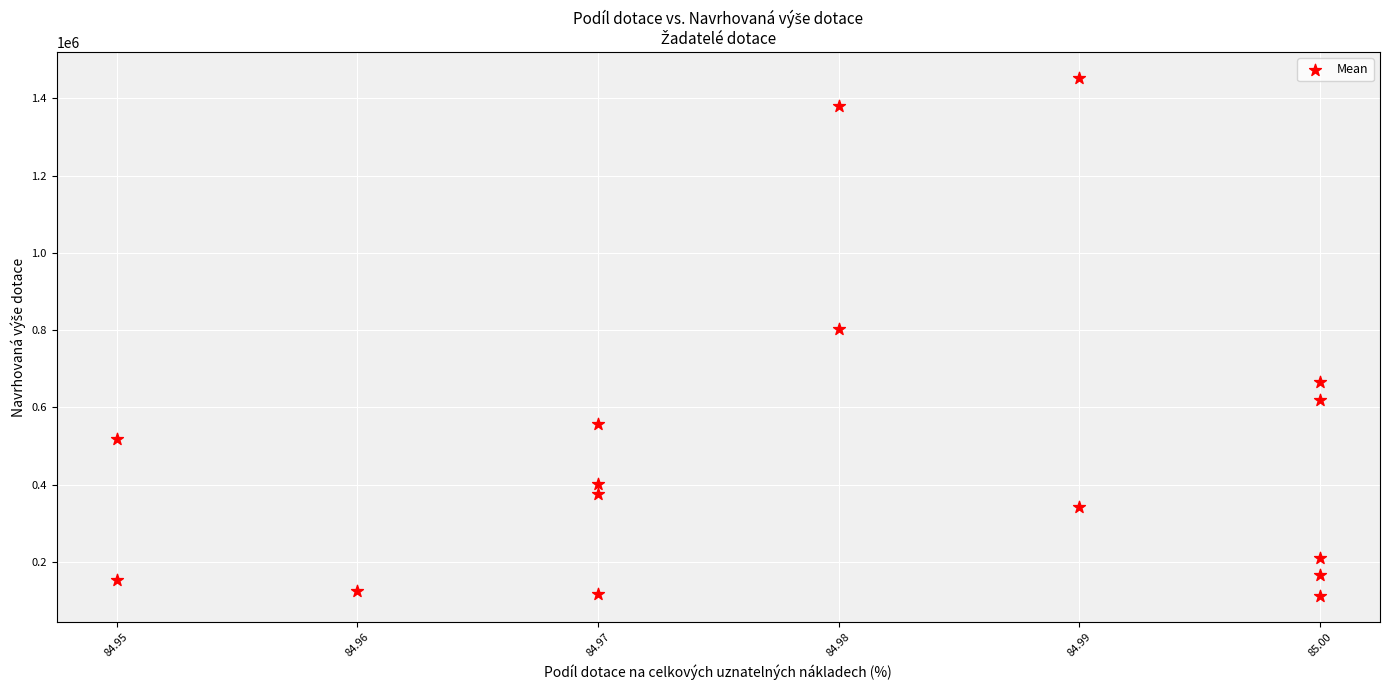

What Y value in the scatter plot is closest to 781800?

802500